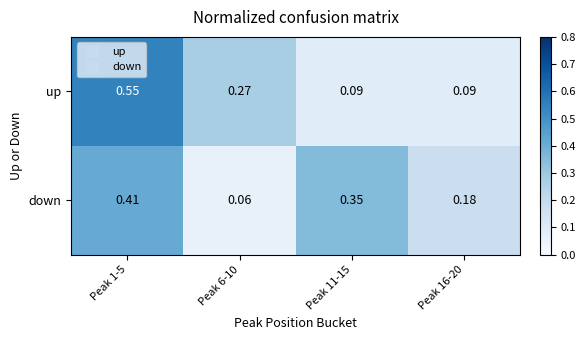

Rank the series by their maximum value, from highest to lowest.

up, down